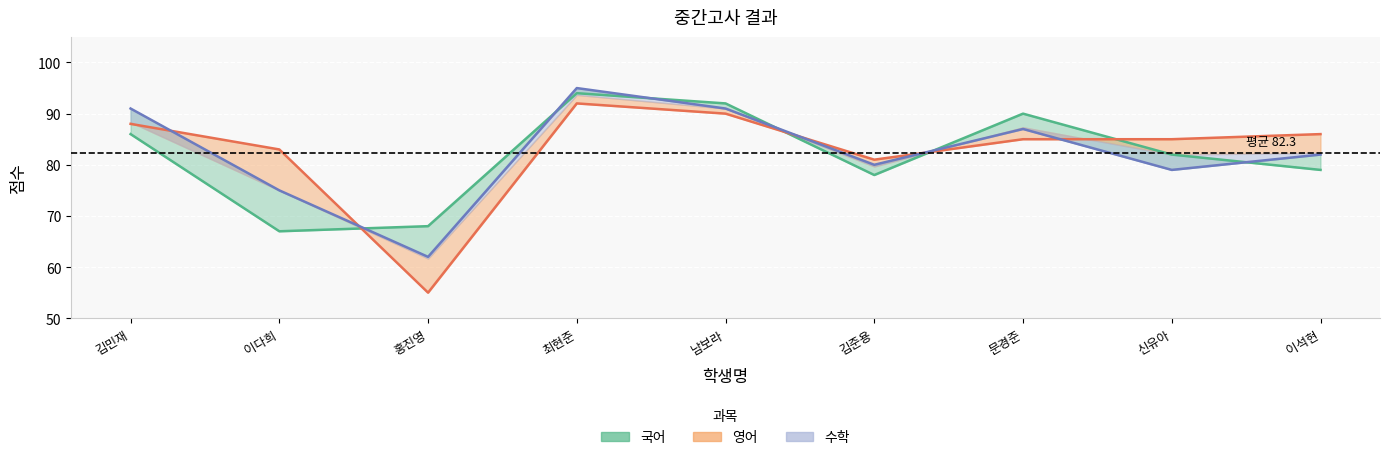

List the series in order of their peak value, highest first.

수학, 국어, 영어